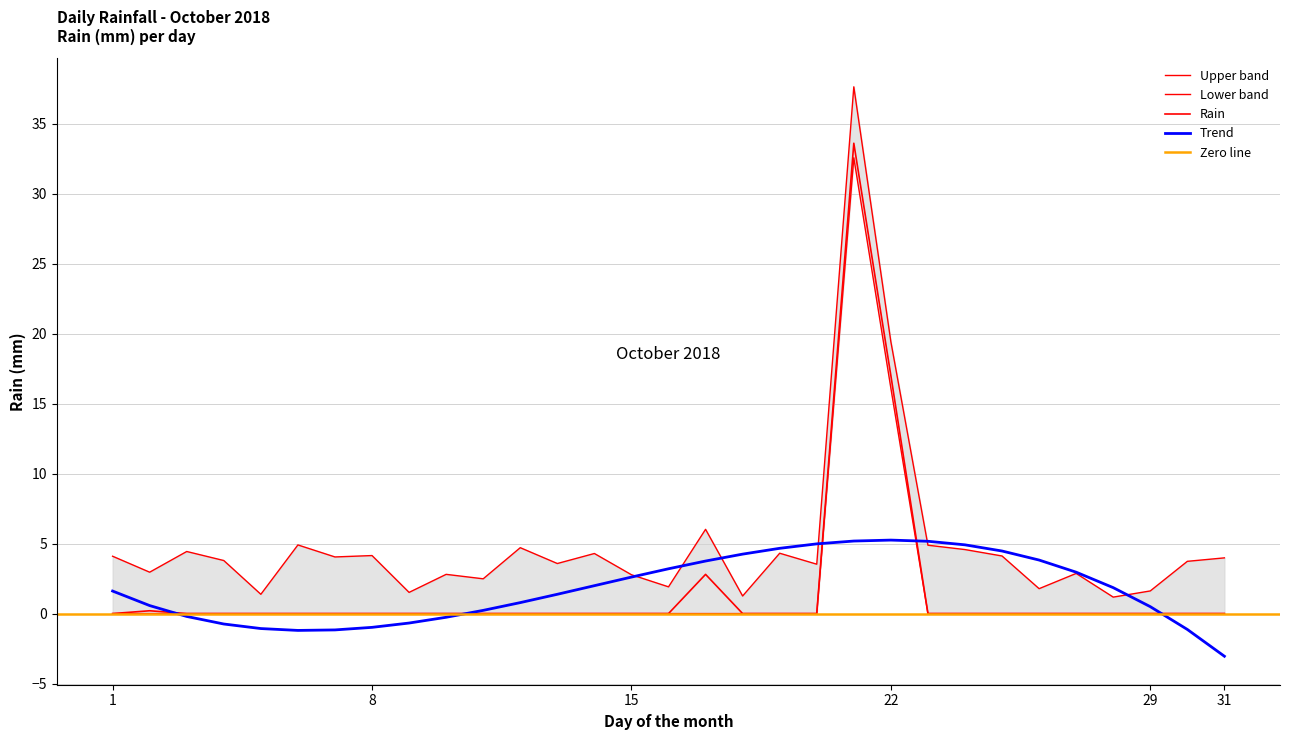

How many data points are above 0?

4